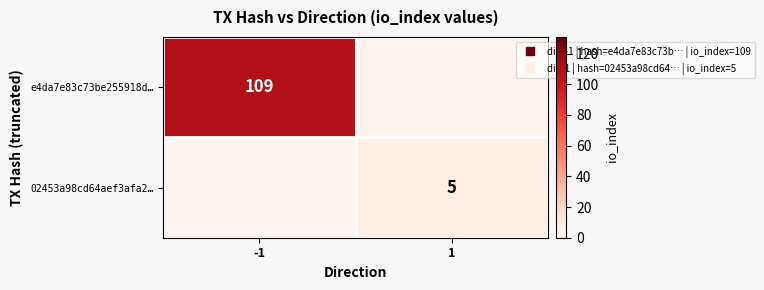

At which category does the chart reach its minimum across all series?

1